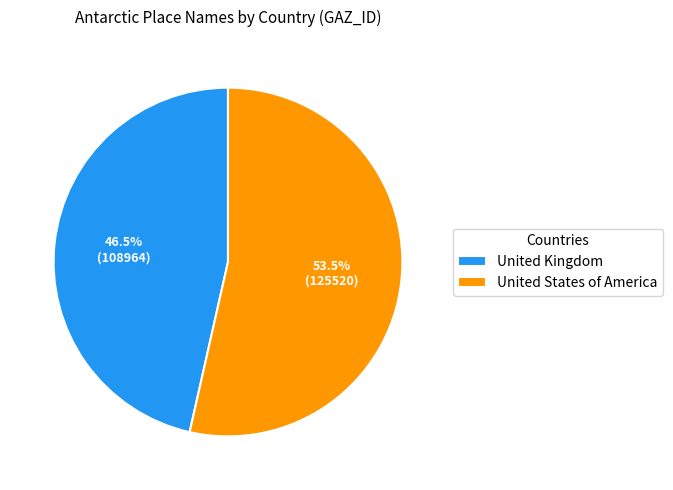

Approximately how many times larger is the value at United Kingdom compared to United States of America?

0.9